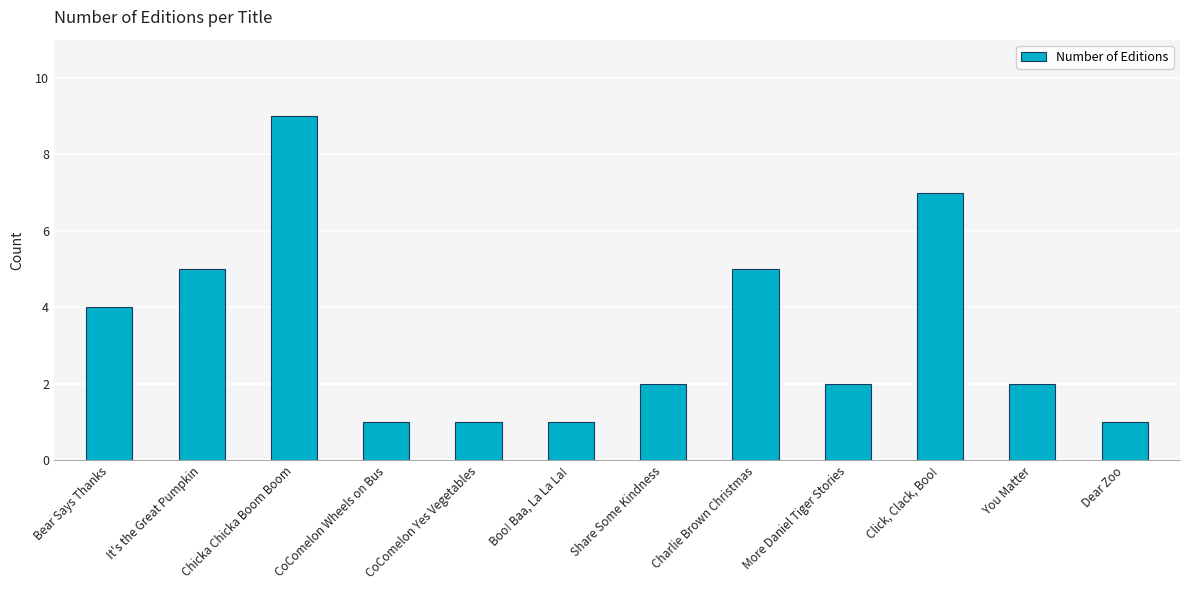

What is the value of the 4th bar from the left?

1